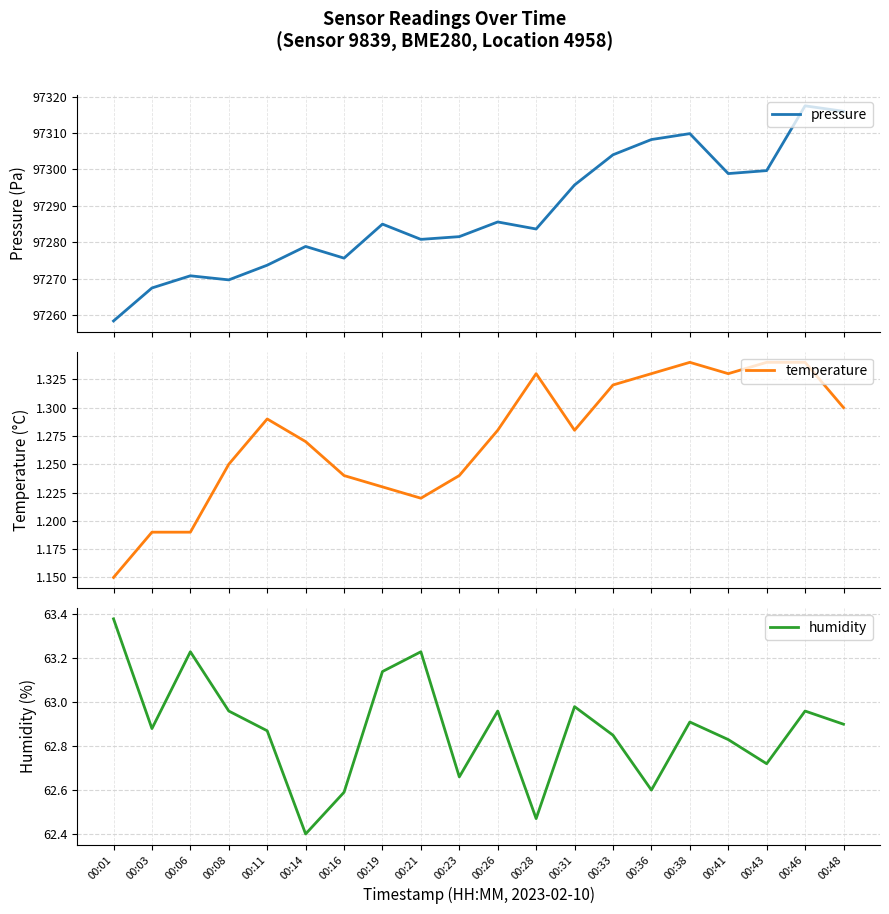

Reading right to left, extract all data points from this chart.

pressure: 97315.9	97317.4	97299.7	97298.8	97309.8	97308.2	97304.0	97295.7	97283.6	97285.6	97281.5	97280.8	97285.0	97275.6	97278.8	97273.7	97269.7	97270.8	97267.4	97258.4
temperature: 1.3	1.3	1.3	1.3	1.3	1.3	1.3	1.3	1.3	1.3	1.2	1.2	1.2	1.2	1.3	1.3	1.2	1.2	1.2	1.1
humidity: 62.9	63.0	62.7	62.8	62.9	62.6	62.9	63.0	62.5	63.0	62.7	63.2	63.1	62.6	62.4	62.9	63.0	63.2	62.9	63.4